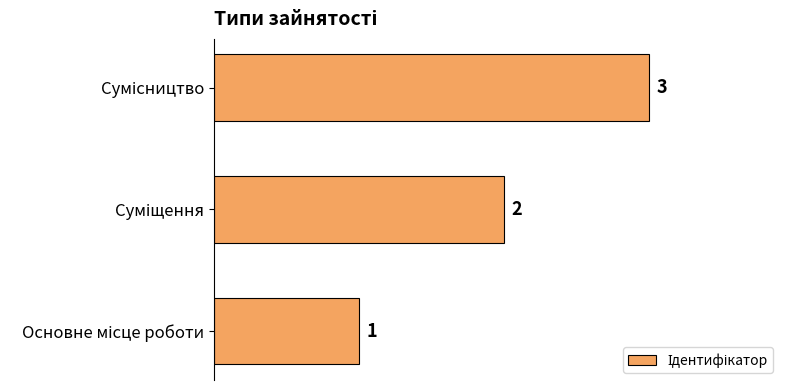

Count the values in the range 1 to 3.

3